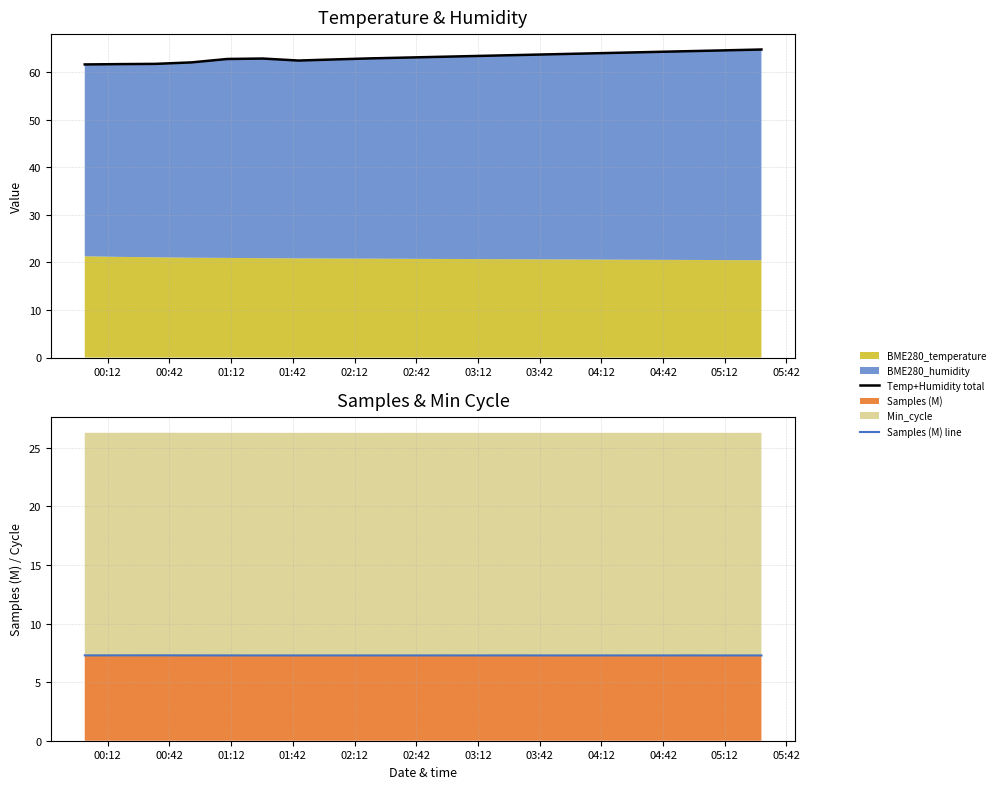

How many values in the Temp+Humidity total series are below 63?

9